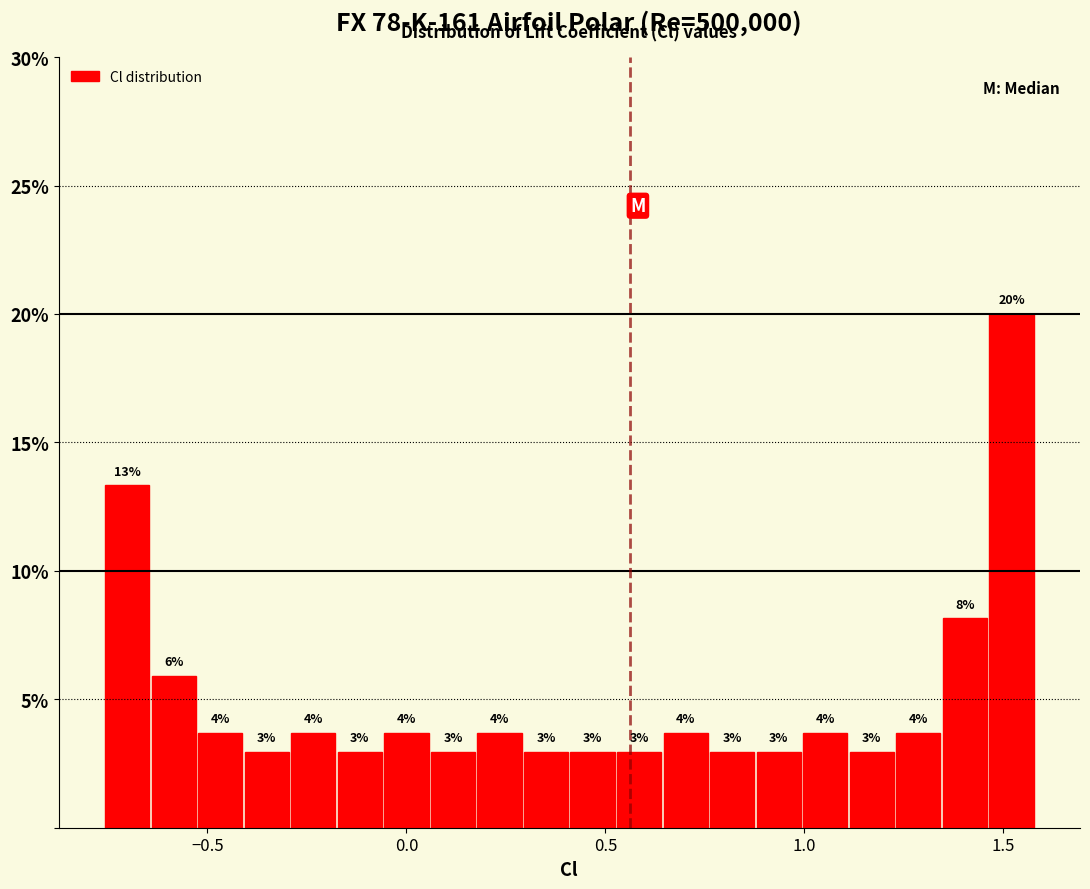

Read against the x-axis, roughly where is the centre of the tallest bar?

1.50